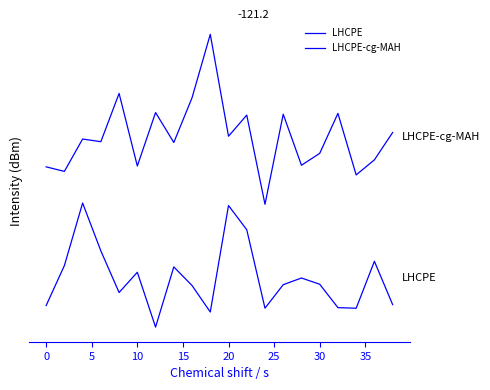

What is the greatest value displayed?

35.8